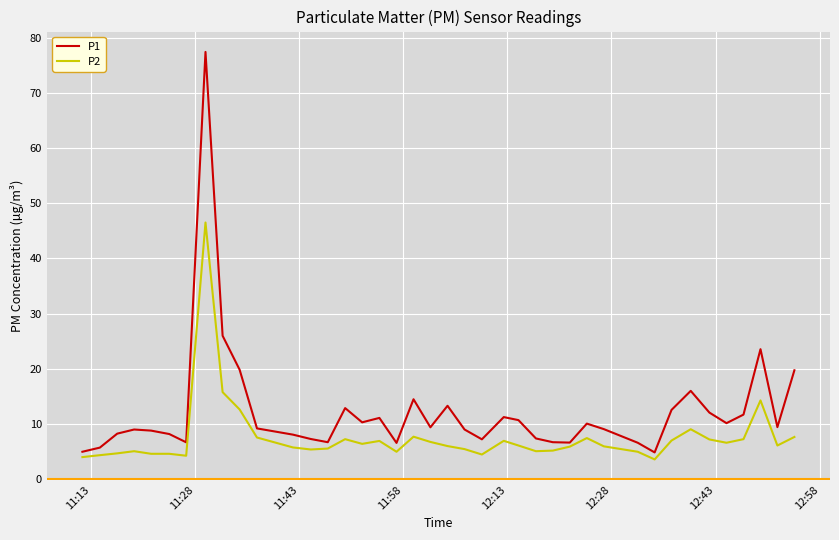

What is the smallest value displayed?

3.6